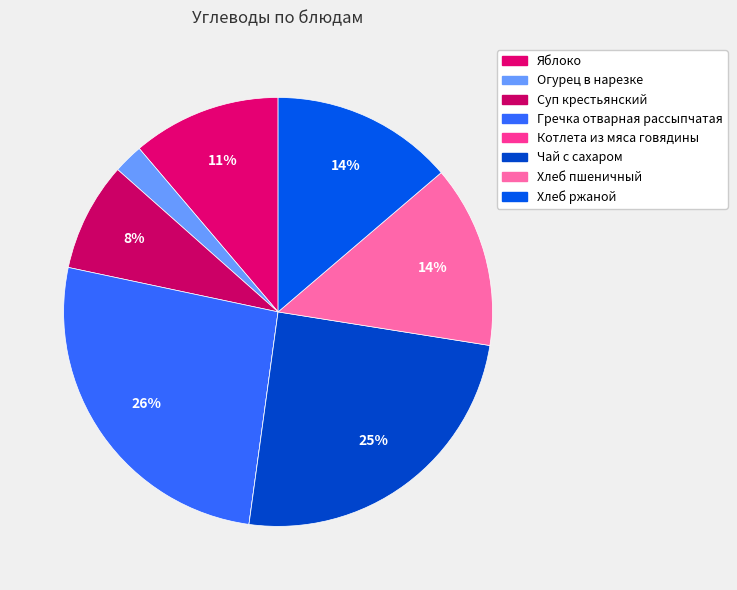

Does any single category account for the majority?

No